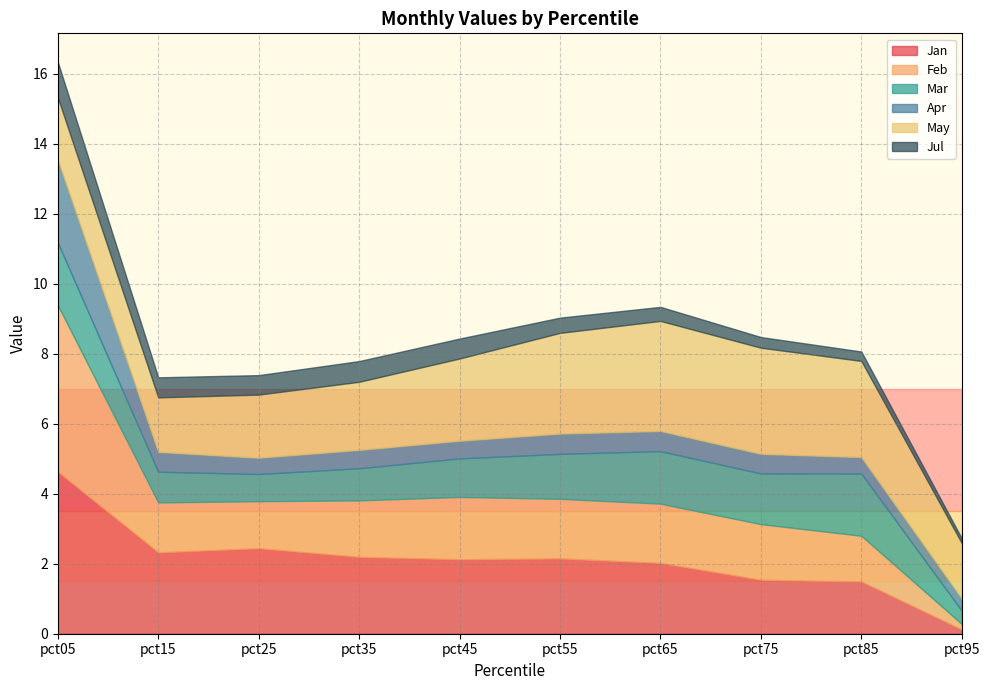

At which category is the sum across all series the highest?

pct05